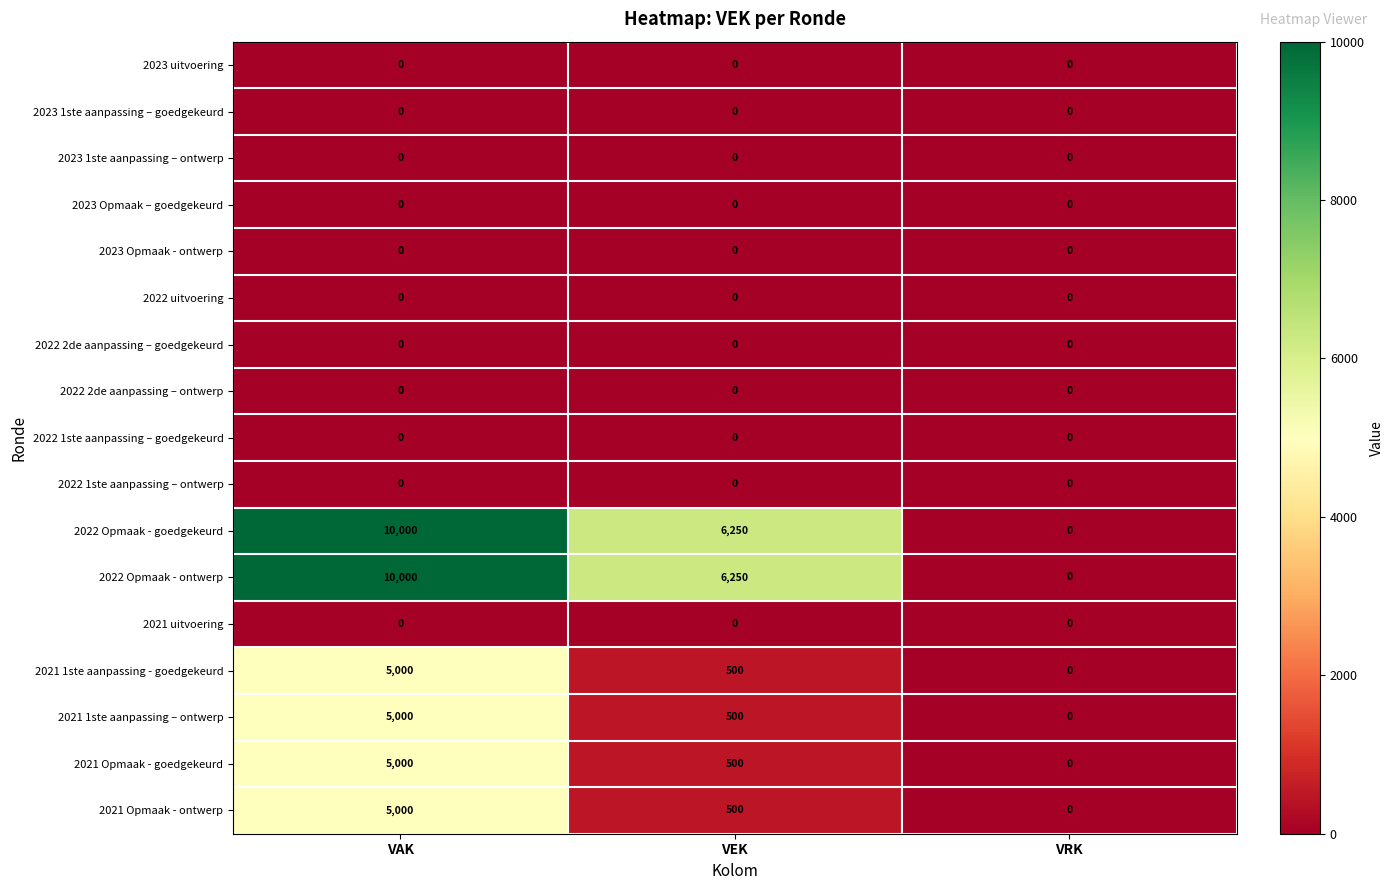

What is the difference between the highest and lowest values at VEK?

6250